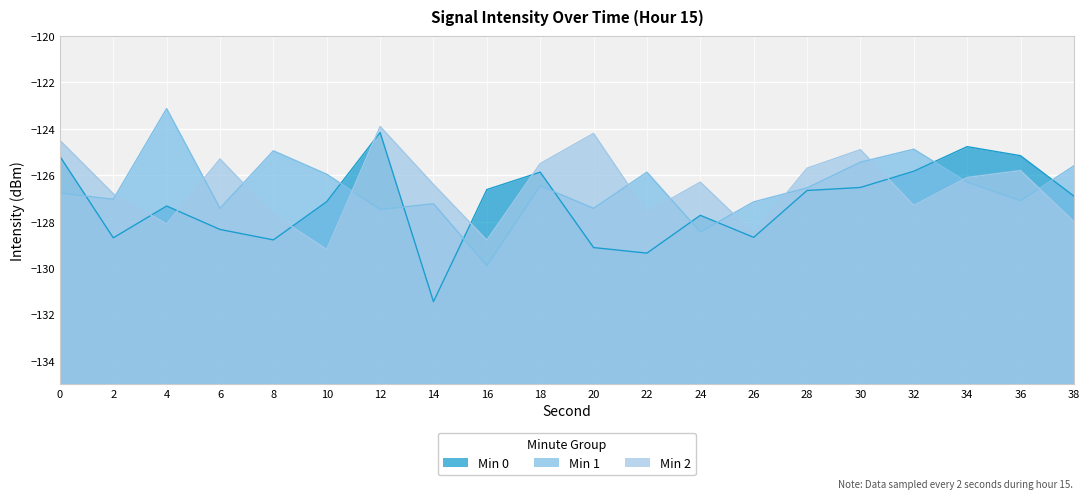

What is the total value across all series at 34?

-377.2